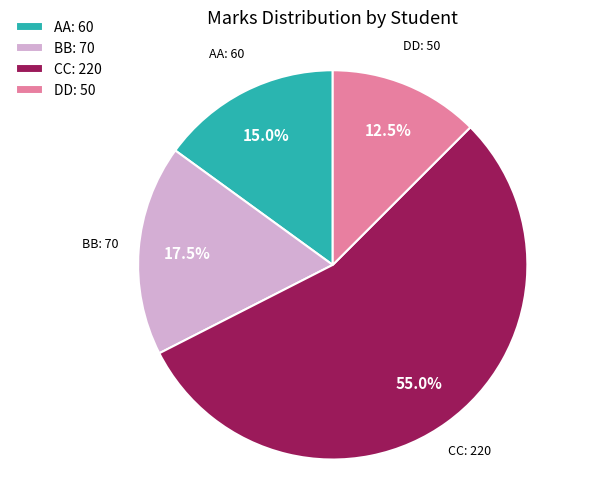

Which category has the smallest portion of the pie?

DD